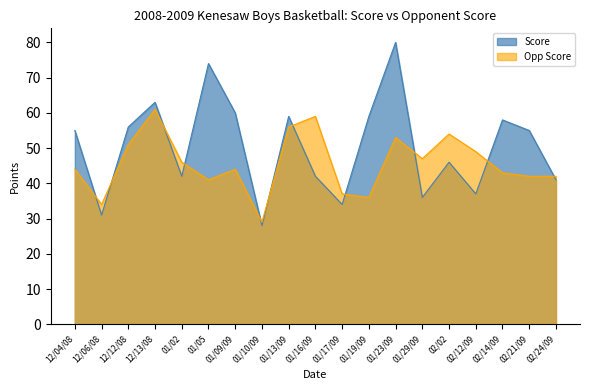

Which category has the lowest value in the Score series?

01/10/09